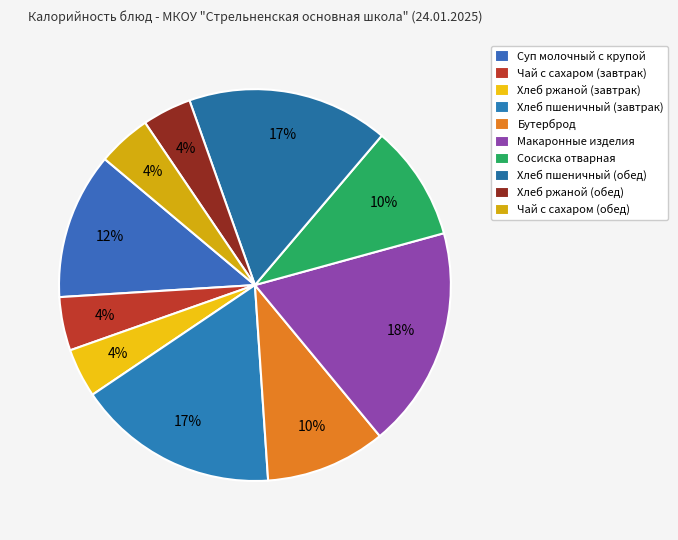

Which category has the smallest portion of the pie?

Хлеб ржаной (завтрак)